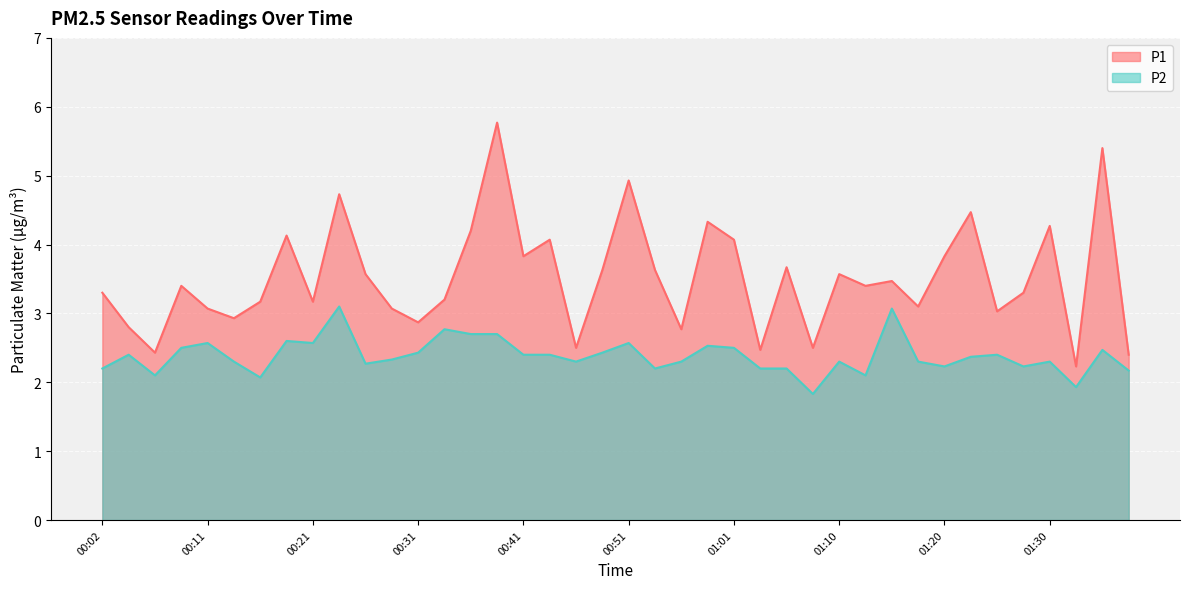

What is the label of the 18th point from the right?

00:56